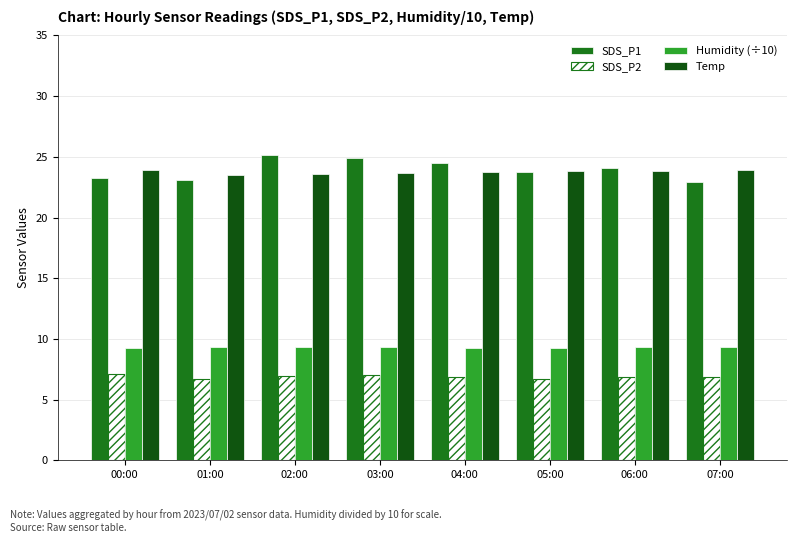

Which series has the largest range (max minus min)?

SDS_P1